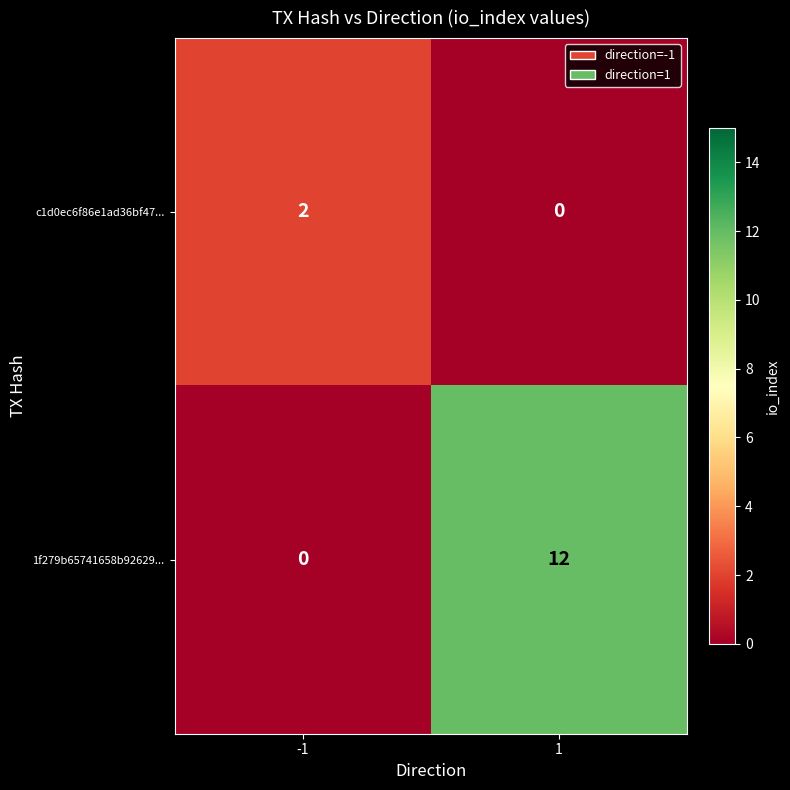

What is the sum of the 1f279b65741658b92629... values at 1 and -1?

12